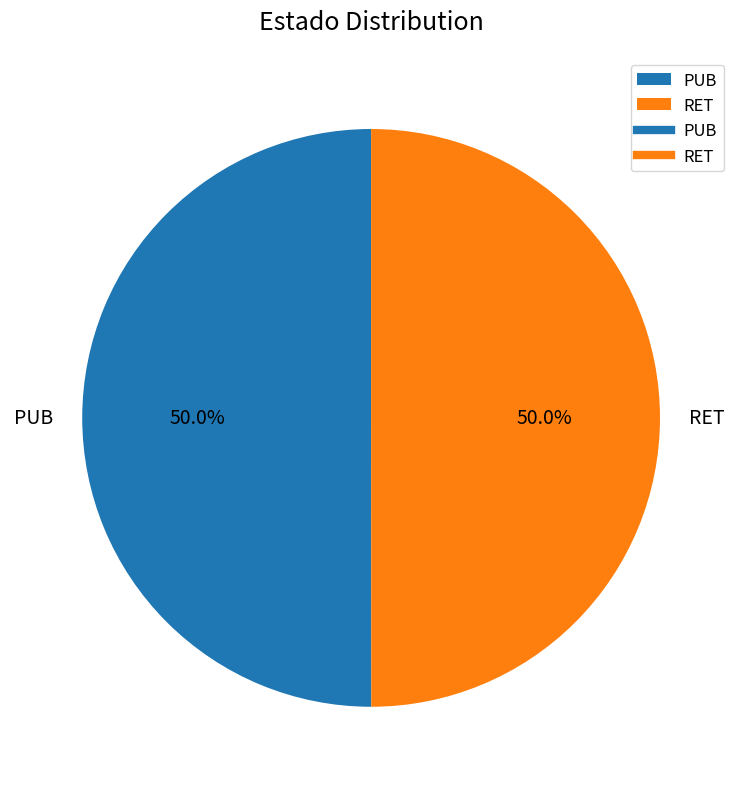

To the nearest percent, what percentage of the pie is RET?

50%